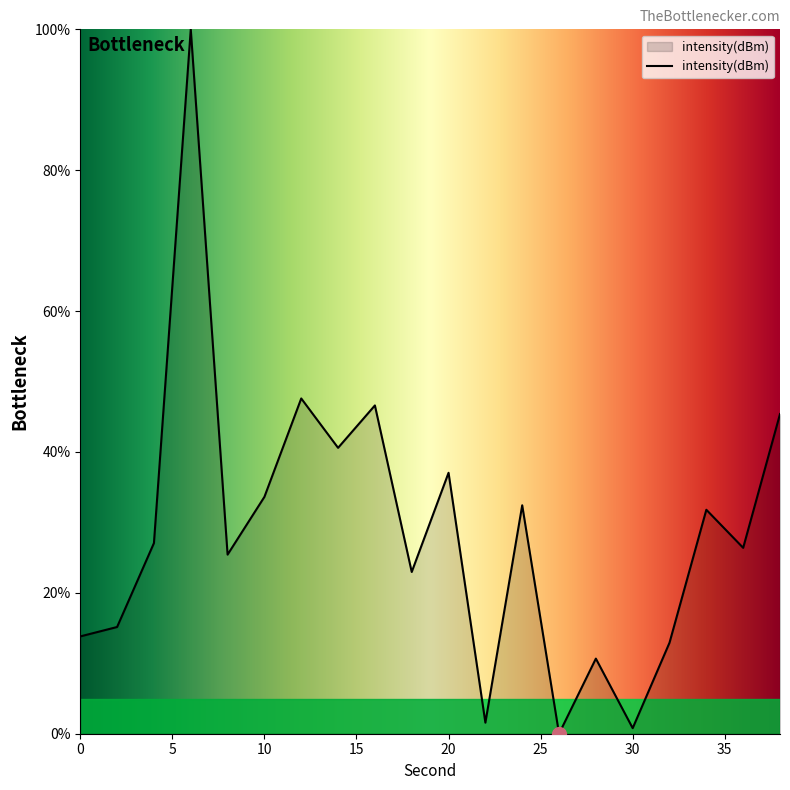

What is the greatest value displayed?

100.0